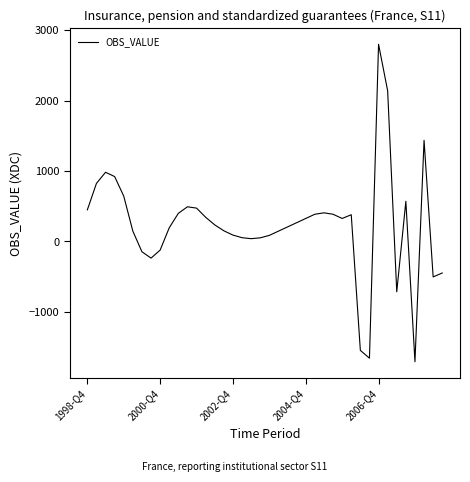

Count the number of data series in this chart.

1